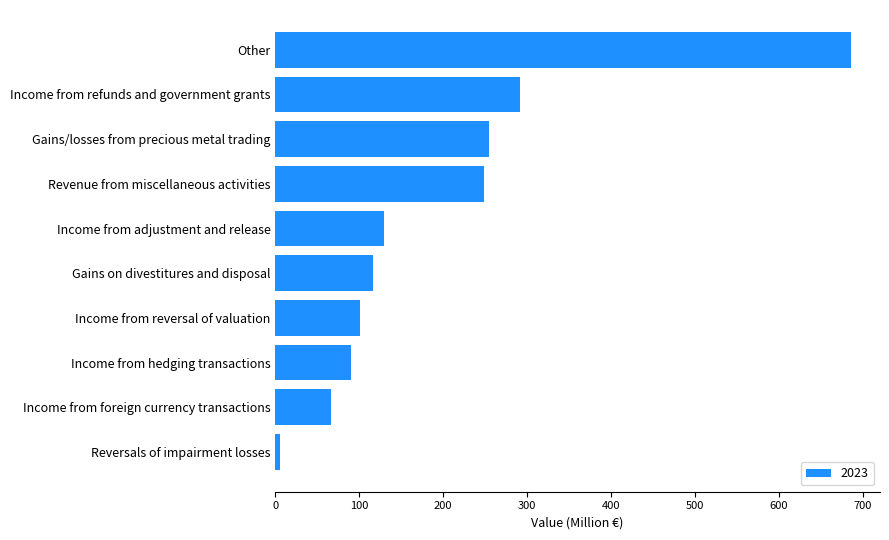

What is the difference between the values at Revenue from miscellaneous activities and Income from hedging transactions?

158